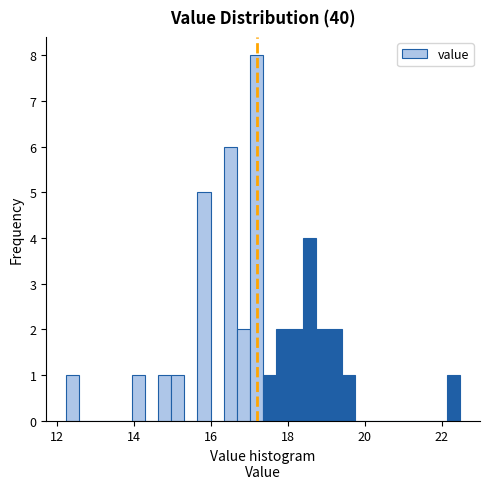

Read against the x-axis, roughly where is the centre of the tallest bar?

17.2